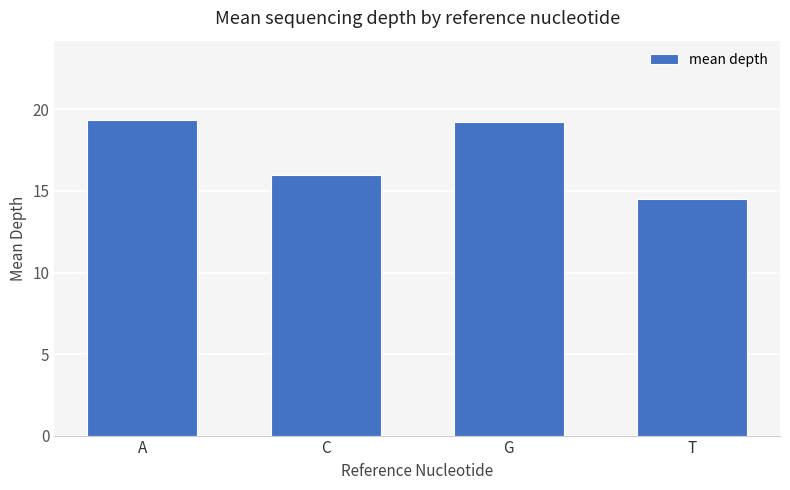

How many data points are less than 19?

2